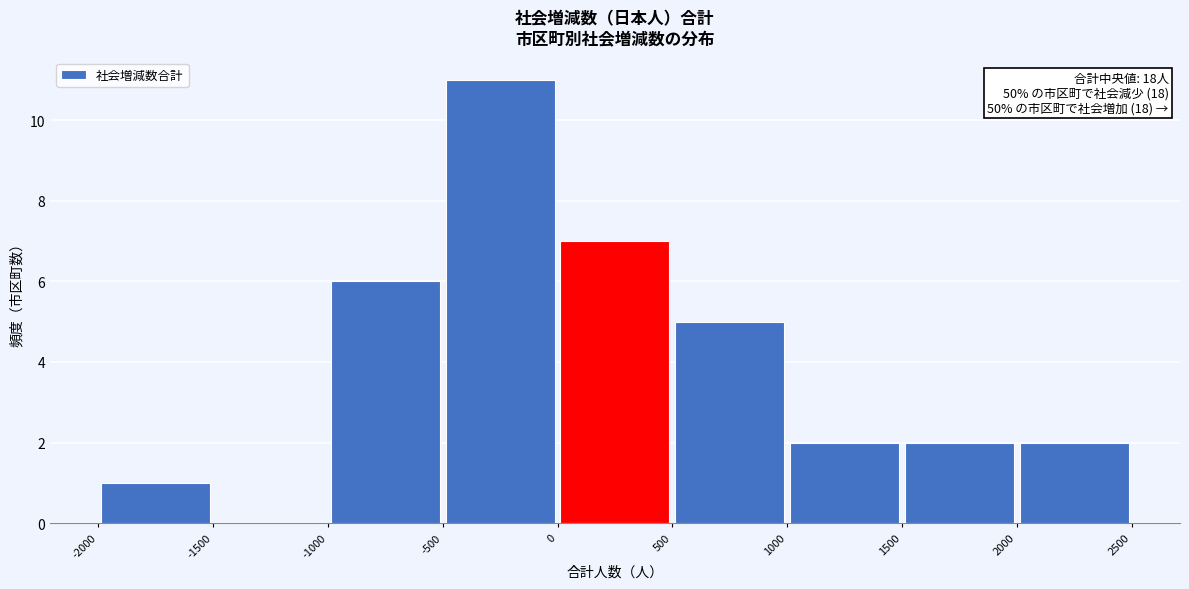

Over which range of the x-axis is the bar tallest?

-500 to 0